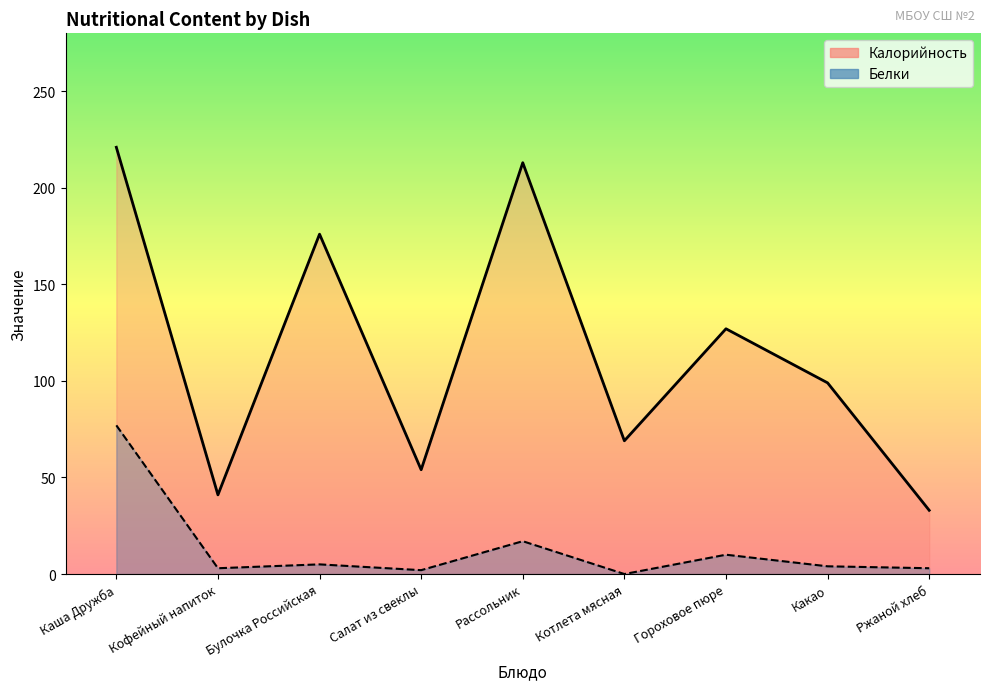

True or false: Калорийность and Белки cross at least once.

False